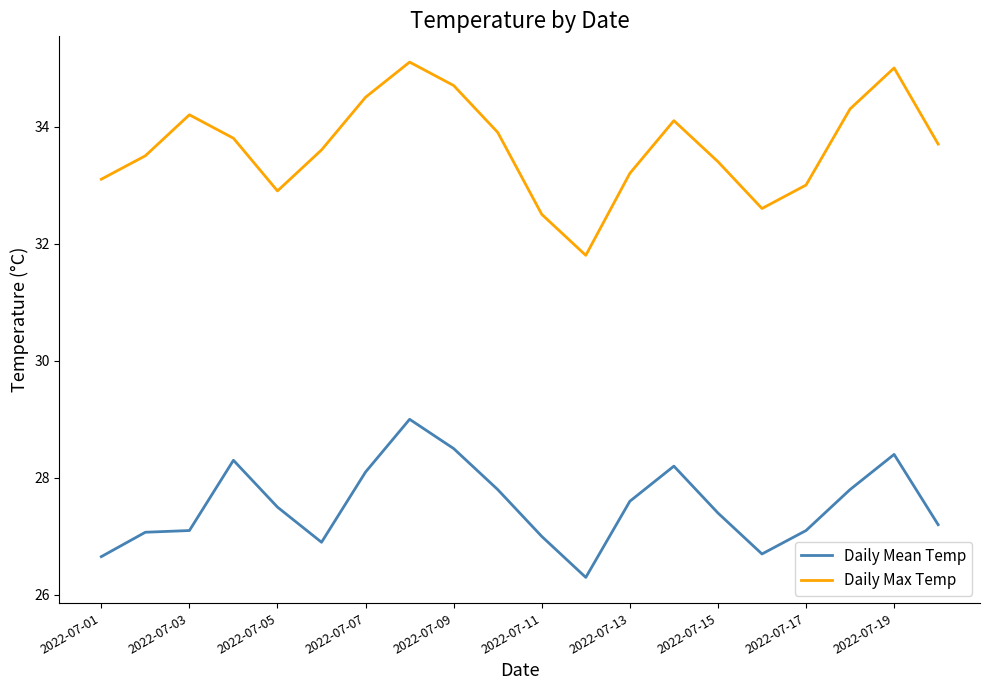

True or false: Daily Mean Temp and Daily Max Temp intersect in this chart.

False